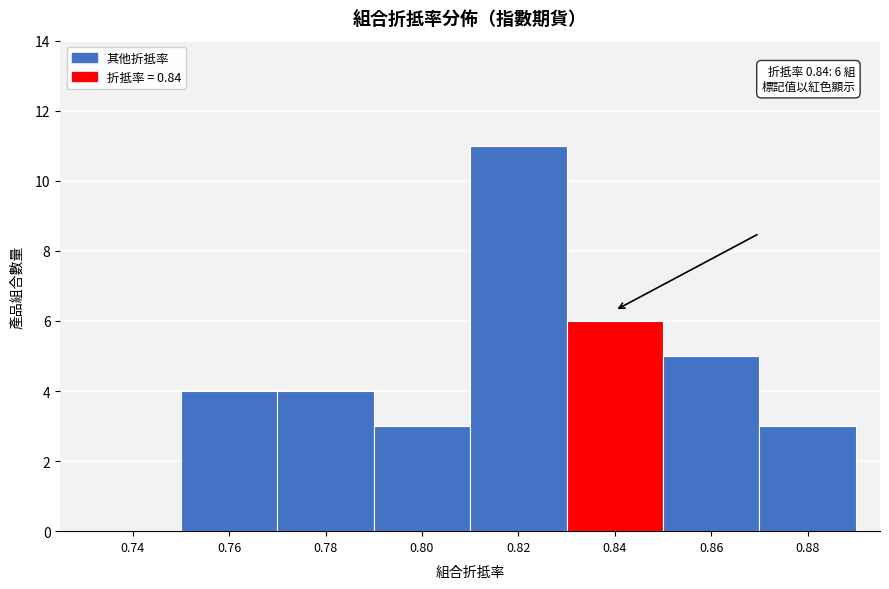

Reading left to right, what are all the values shown in this chart?

0.74=0	0.76=4	0.78=4	0.80=3	0.82=11	0.84=6	0.86=5	0.88=3